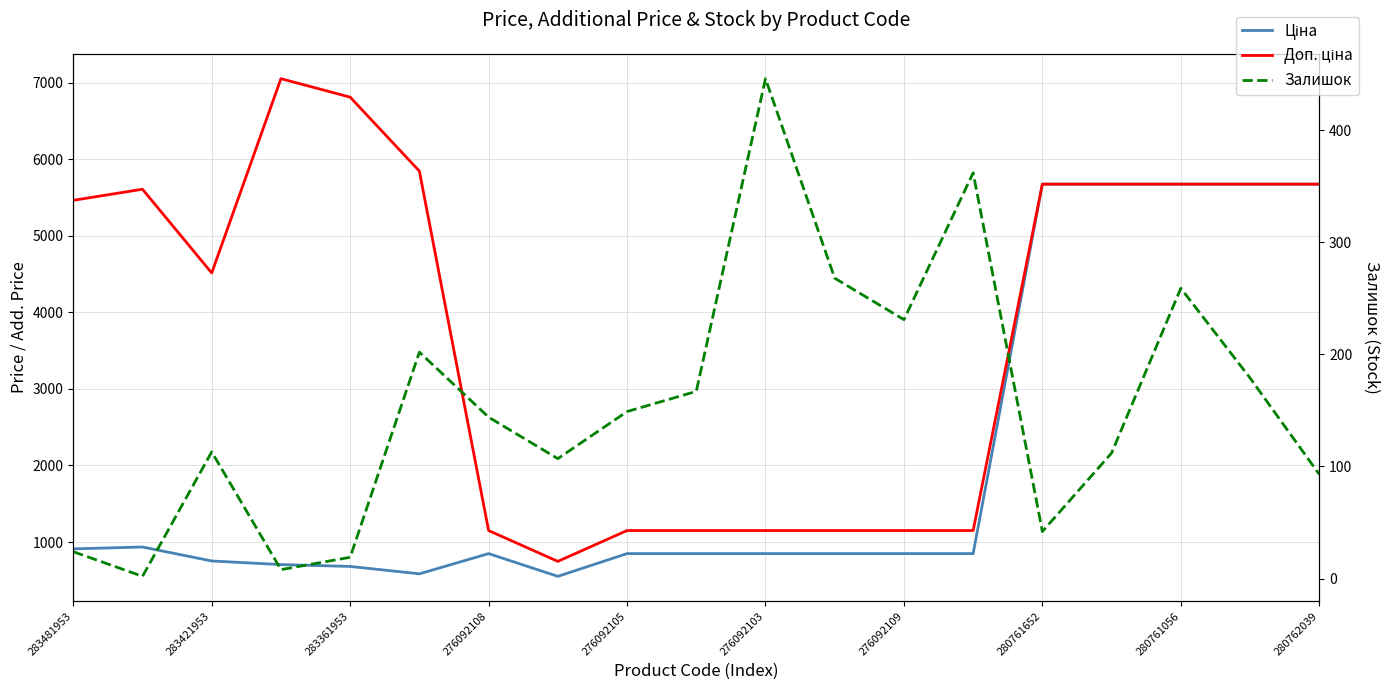

True or false: Ціна has a value of 987.6 at 283361953.

False